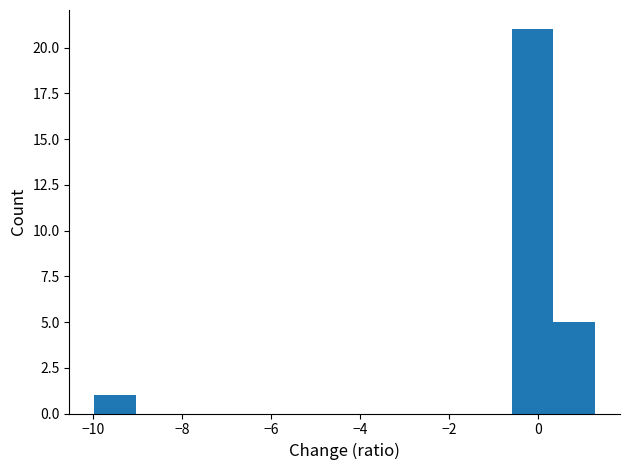

Which range on the x-axis has the tallest bar?

-0.6 to 0.4